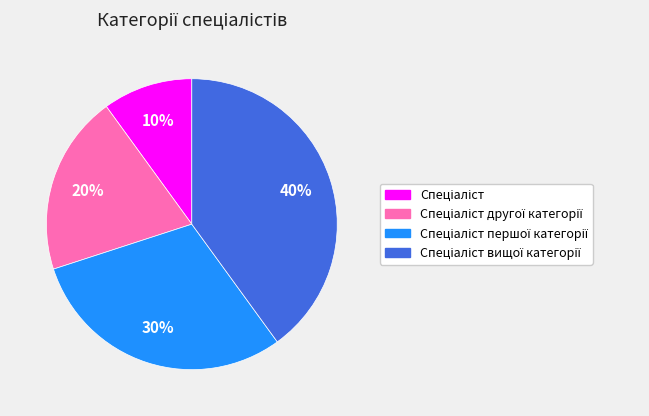

Is there a majority slice in this chart?

No